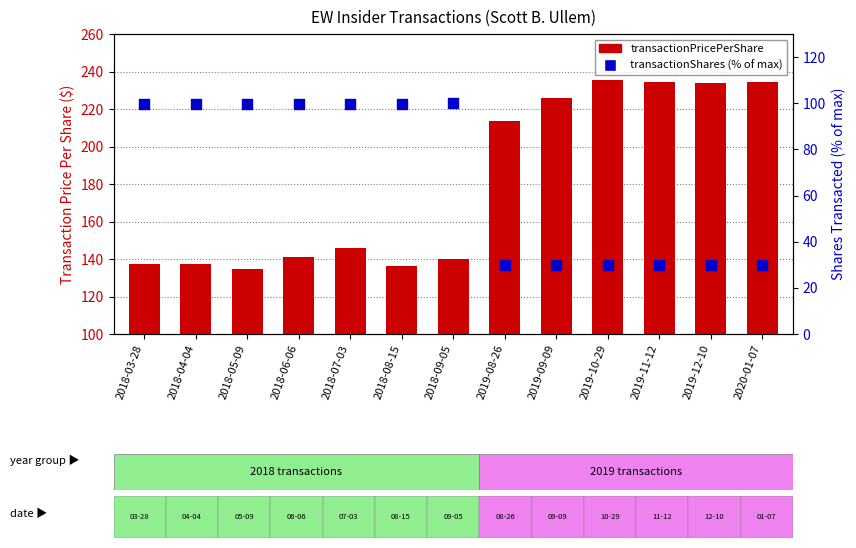

Which series has the largest Y range (max minus min)?

transactionPricePerShare